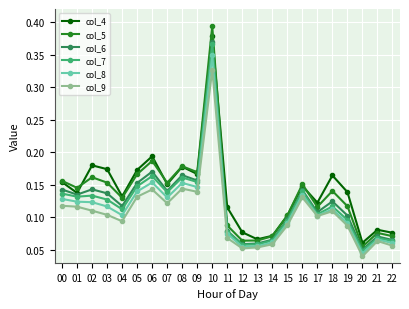

Which category has the lowest value in the col_6 series?

20